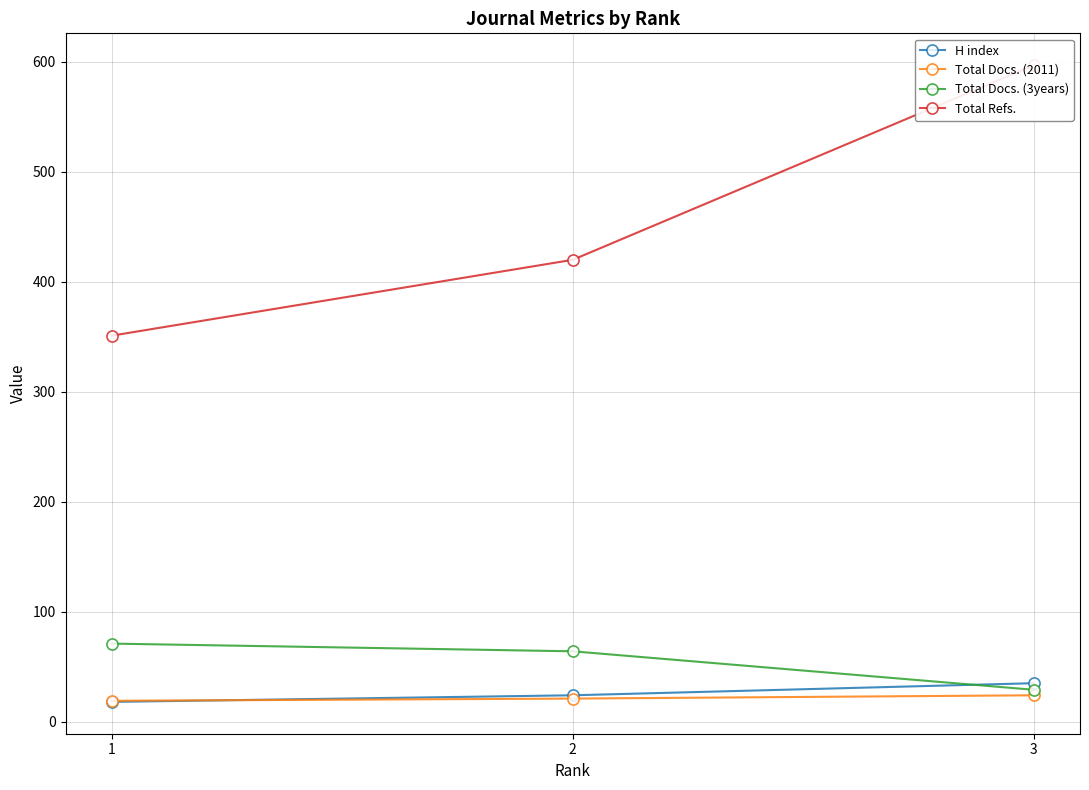

What is the value of the Total Docs. (2011) point at the 2nd from the left?

21